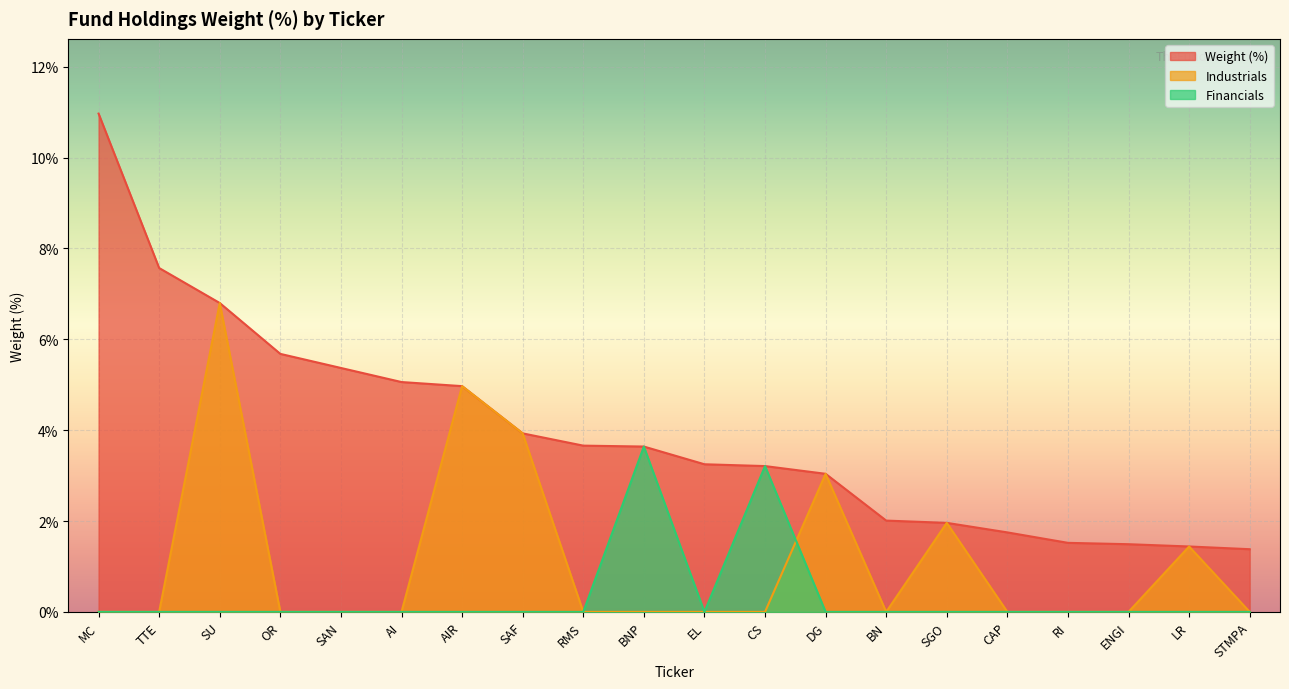

The value of Industrials at RMS is 0.0. True or false?

True